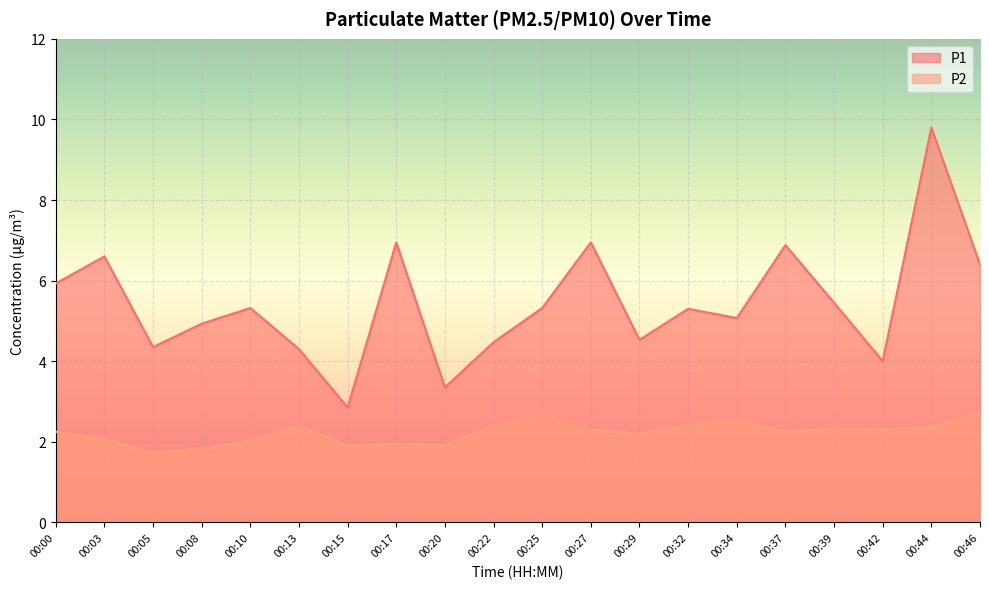

True or false: P2 and P1 cross at least once.

False